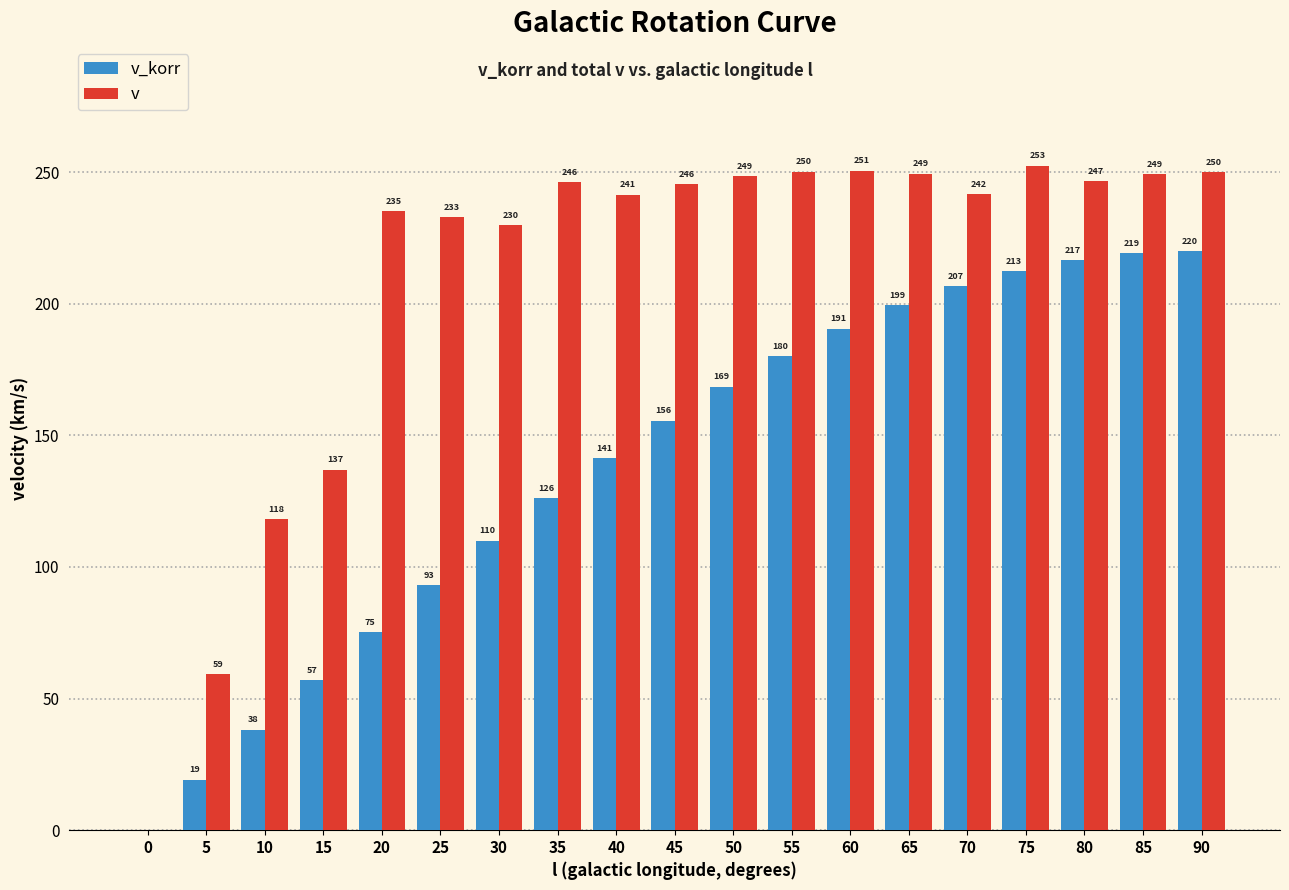

True or false: v_korr has a value of 212.5 at 75.

True